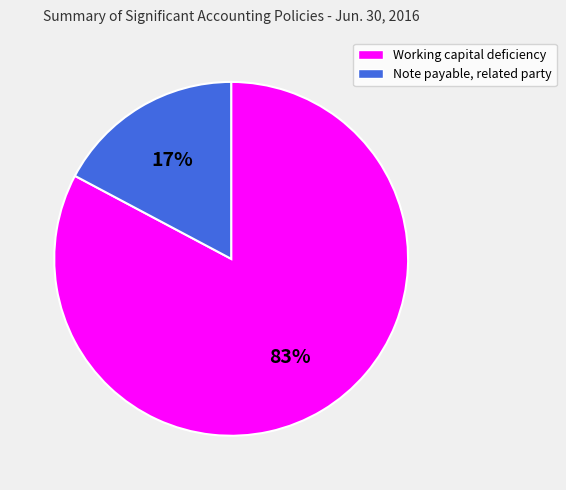

Does Note payable, related party represent more than half of the total?

No